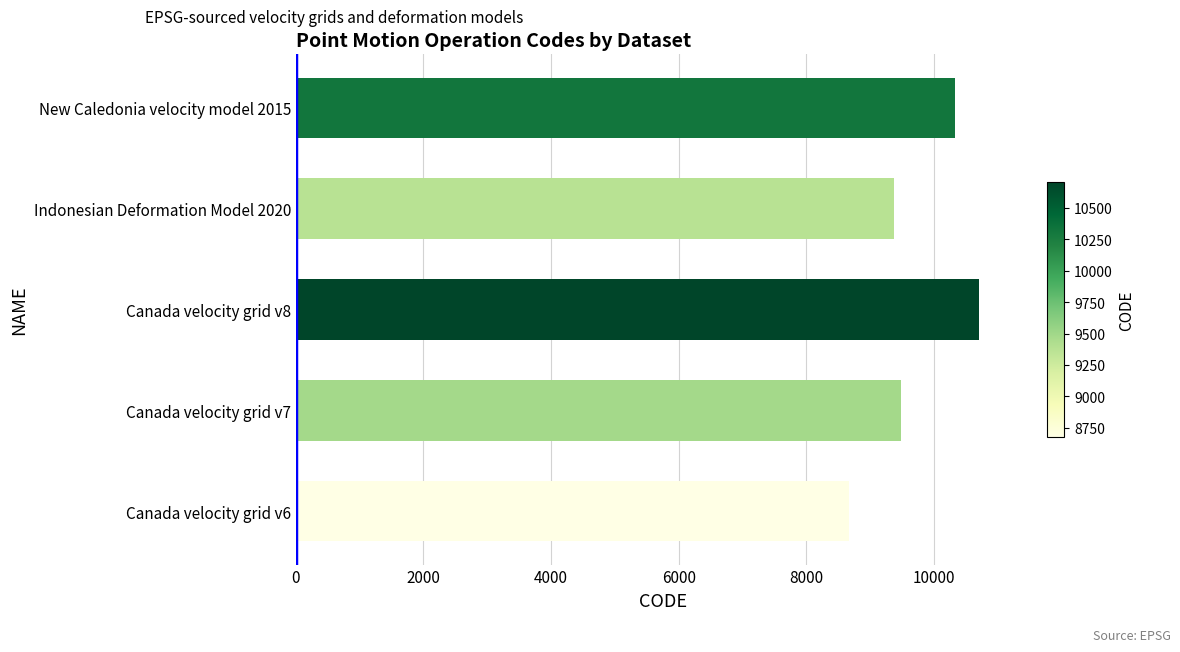

List the labels in order of value, smallest first.

Canada velocity grid v6, Indonesian Deformation Model 2020, Canada velocity grid v7, New Caledonia velocity model 2015, Canada velocity grid v8